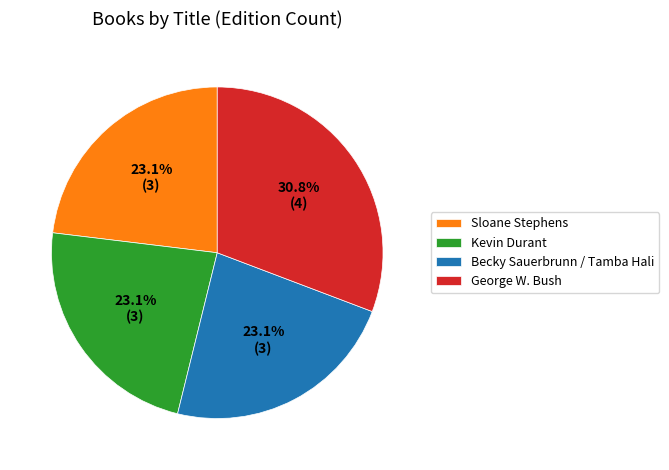

To the nearest percent, what percentage of the pie is Kevin Durant?

23%